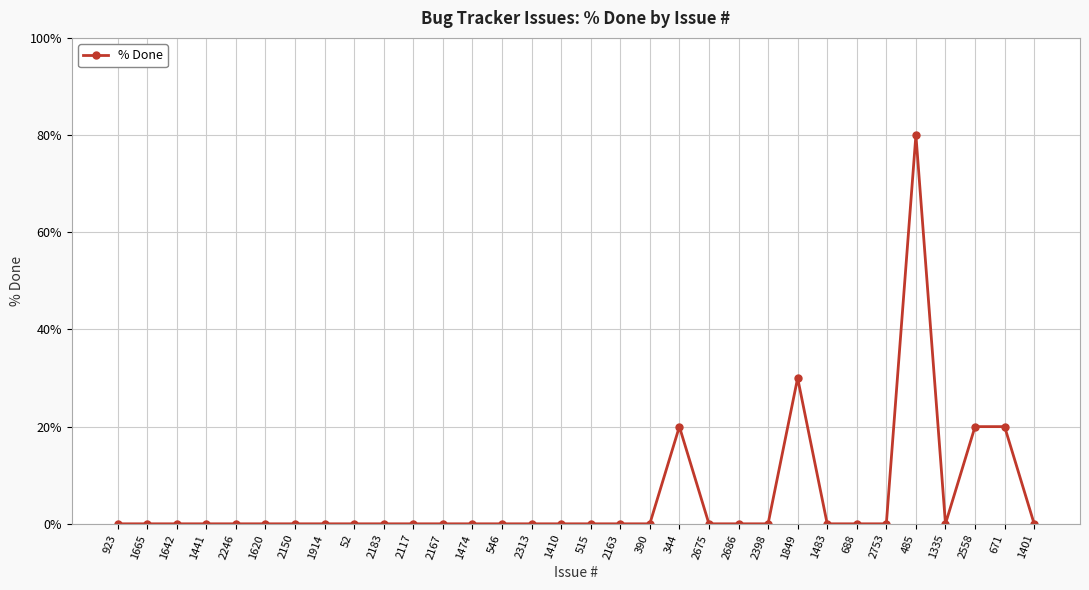

True or false: the data has more than 1 interior local peaks.

True